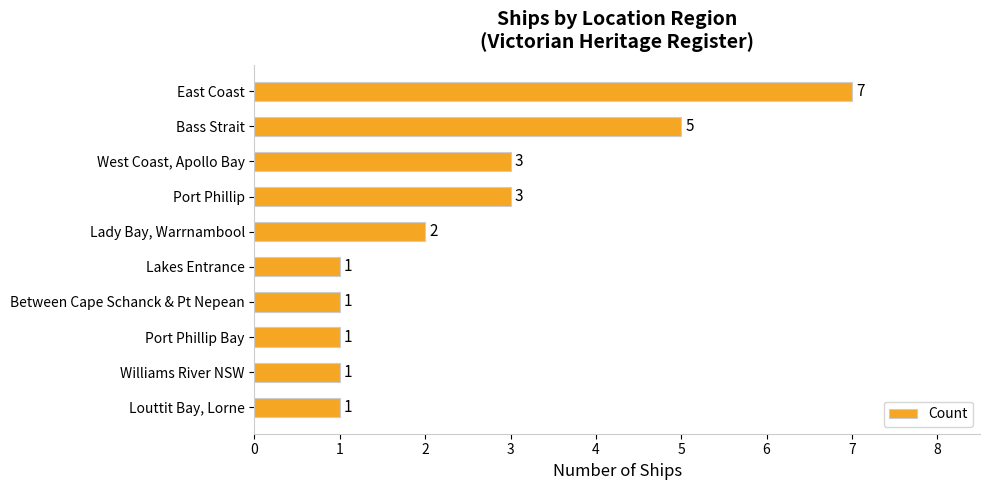

Reading bottom to top, list all the values displayed in this chart.

1	1	1	1	1	2	3	3	5	7